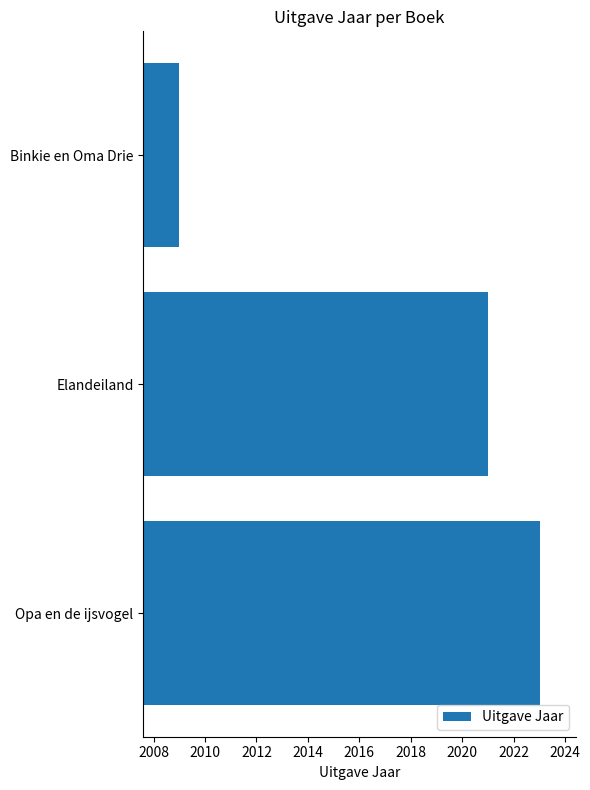

List the labels in order of value, largest first.

Opa en de ijsvogel, Elandeiland, Binkie en Oma Drie